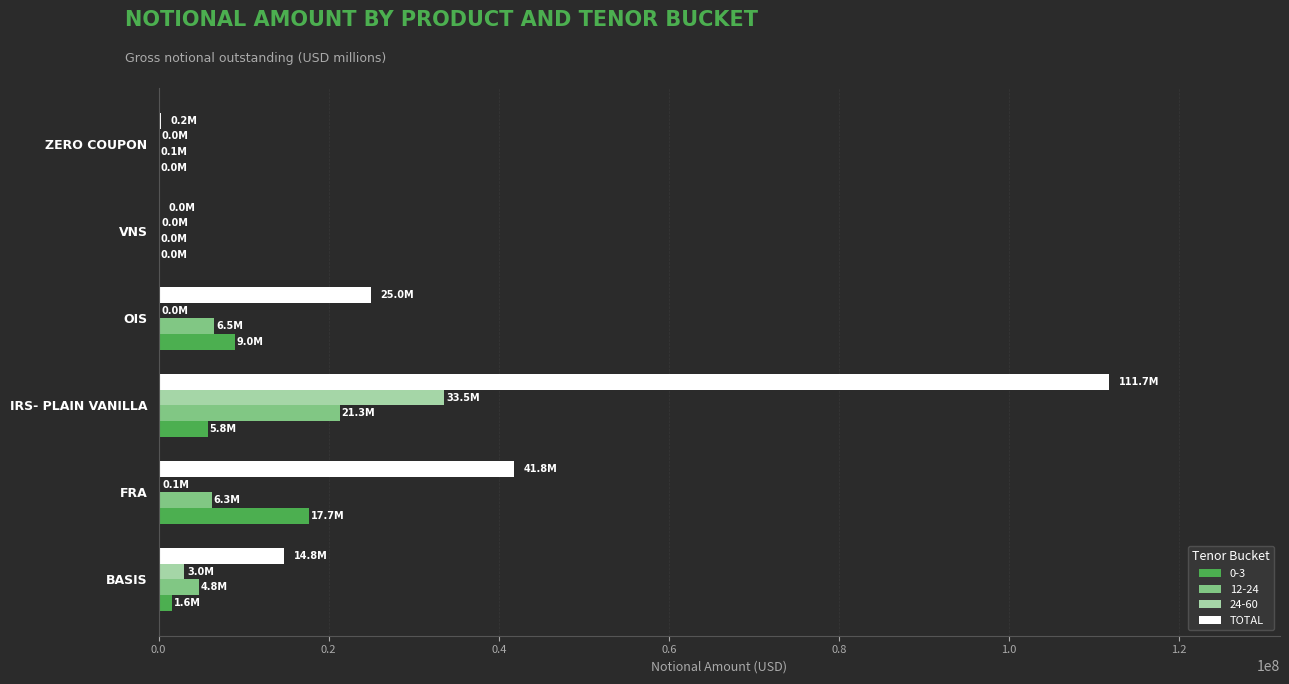

Between IRS- PLAIN VANILLA and VNS, which series saw the biggest shift?

TOTAL